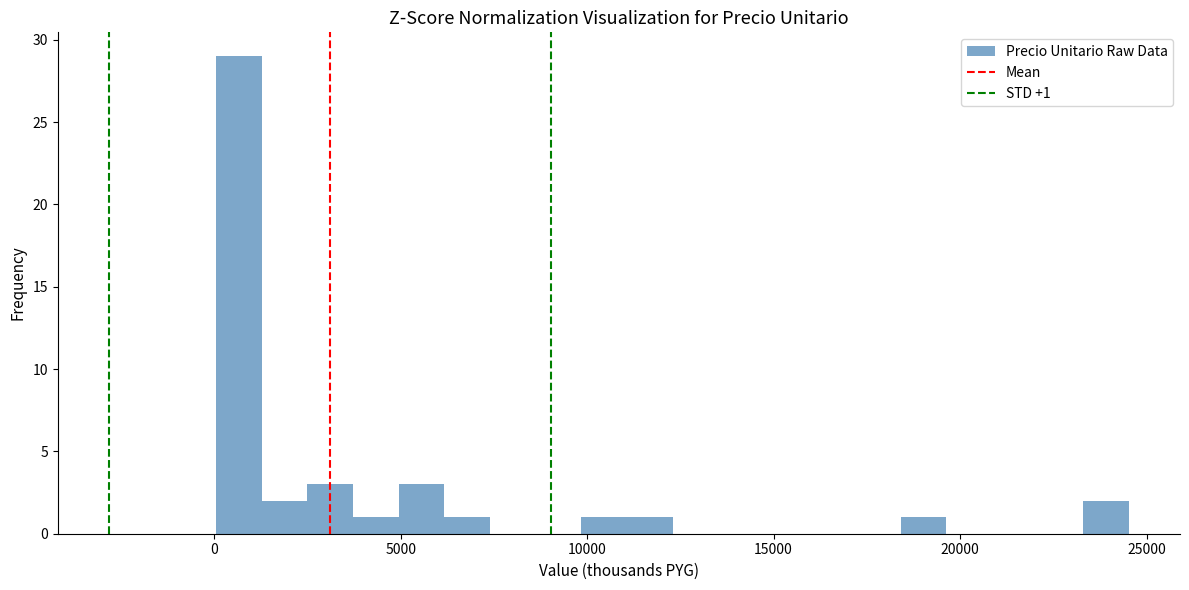

Read against the x-axis, roughly where is the centre of the tallest bar?

500